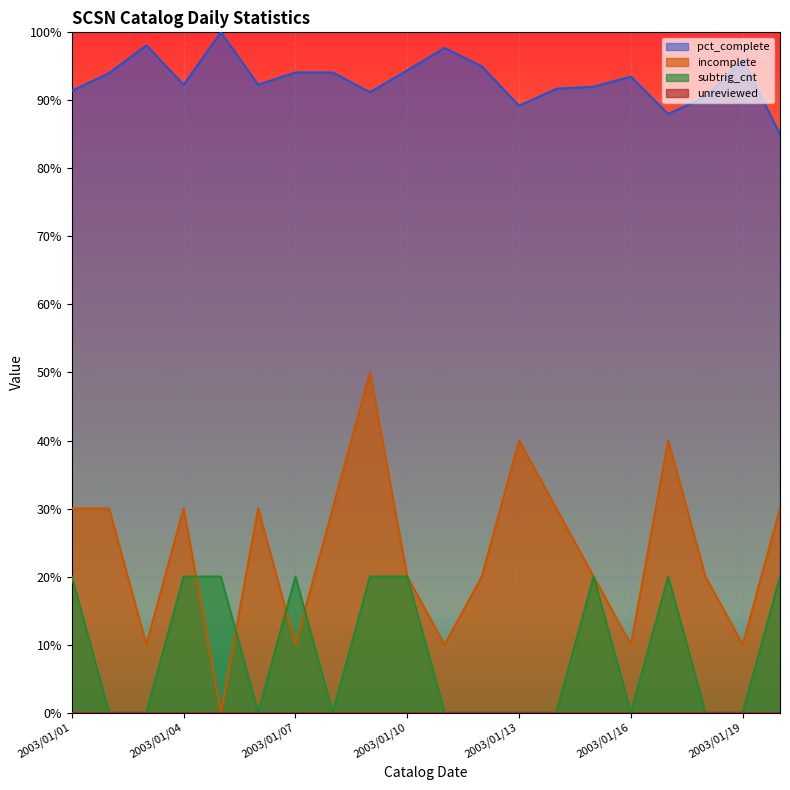

Which series has the largest total across all categories?

pct_complete